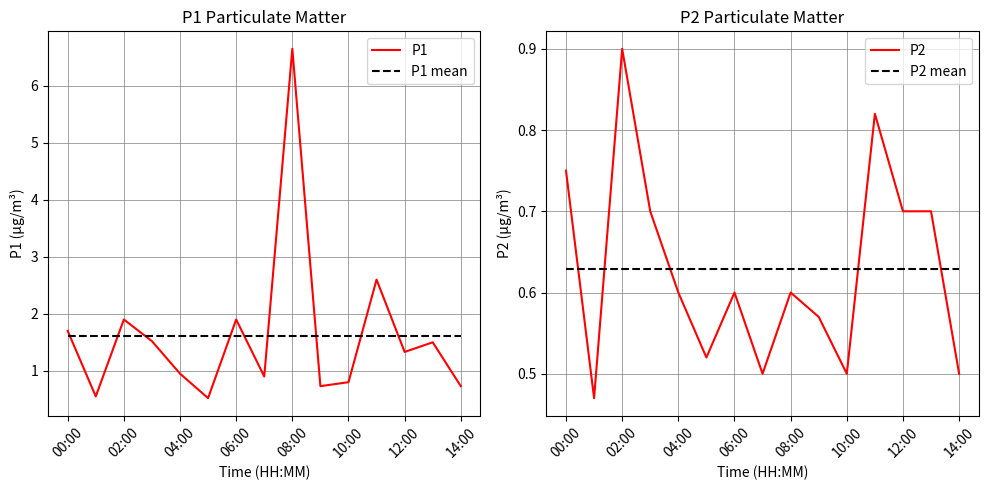

How many lines are shown in the chart?

4